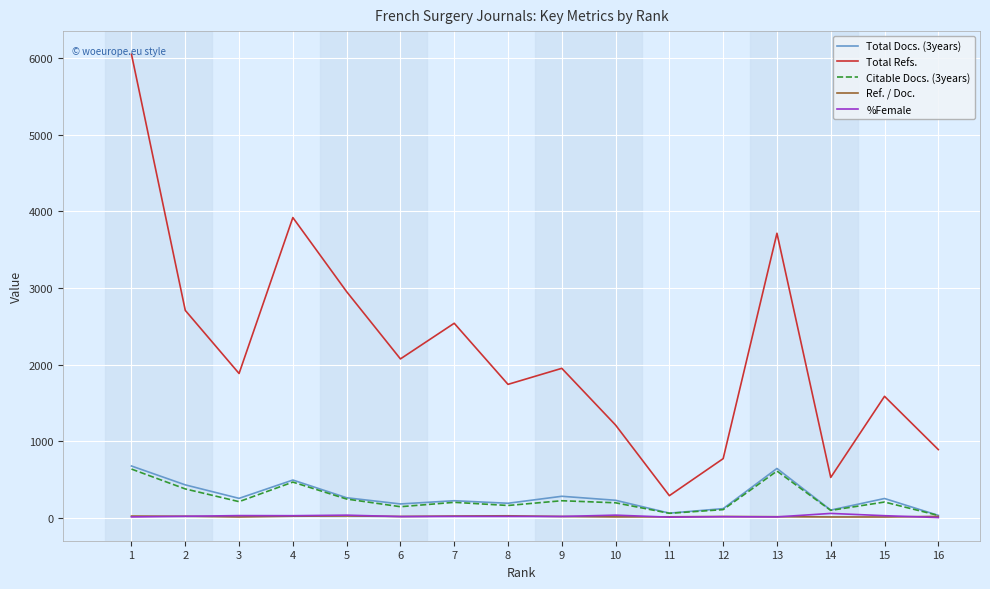

At which category does Total Docs. (3years) reach its first local peak?

4